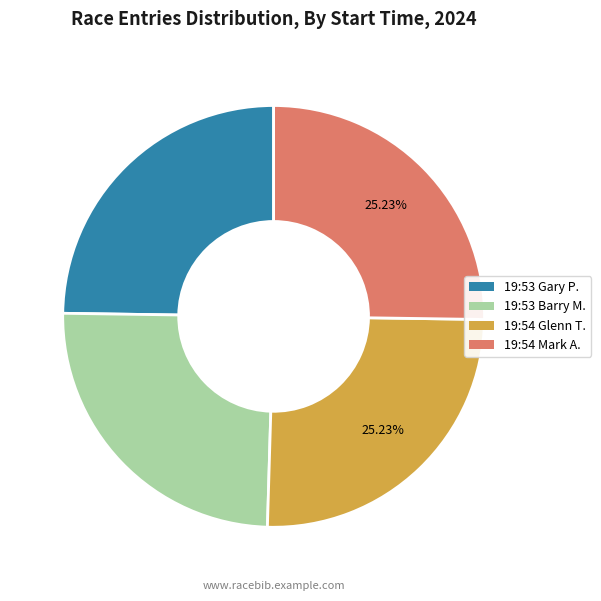

Approximately how many times larger is the value at 19:54 Mark A. compared to 19:53 Gary P.?

1.0